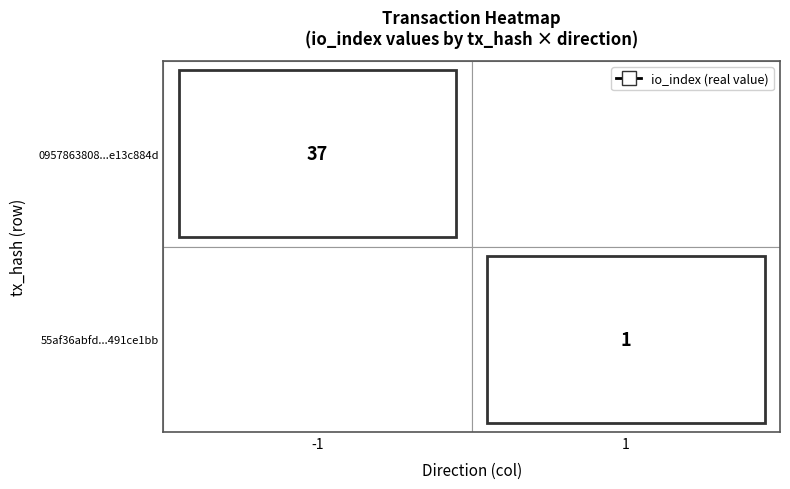

List the series in order of their peak value, highest first.

0957863808ce13c884d0c973670c26aa9146123, 55af36abfd491ce1bbb61055ad835c0b7da5ef1